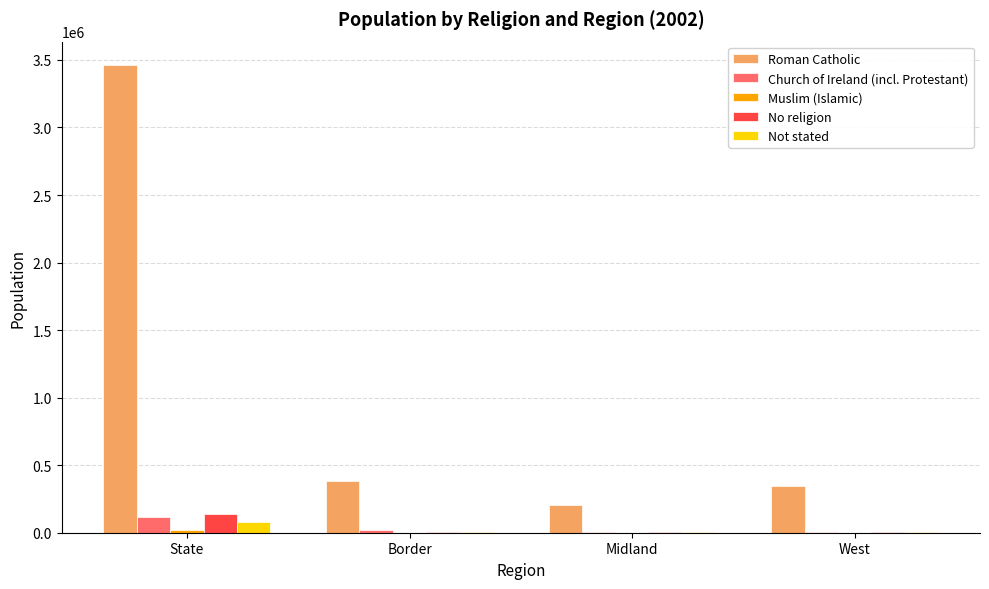

True or false: Church of Ireland (incl. Protestant) has a value of 115611 at State.

True